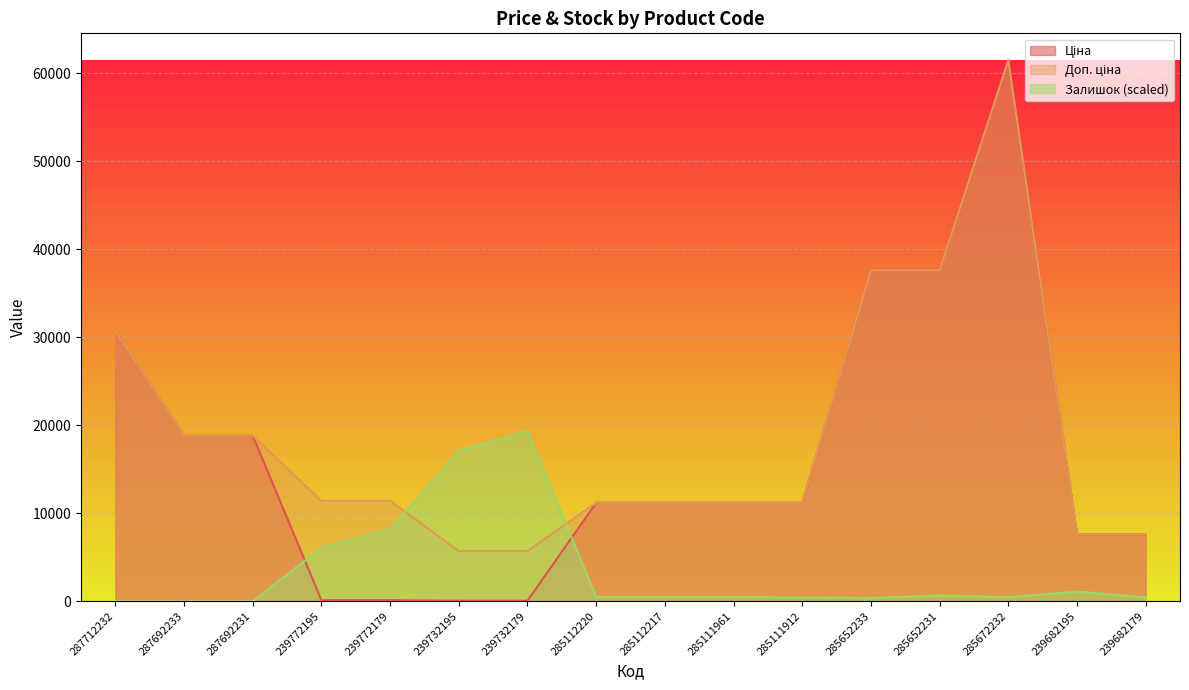

Reading left to right, extract all data points from this chart.

Ціна: 287712232=30717.1	287692233=18796.8	287692231=18796.8	239772195=114.1	239772179=114.1	239732195=57.0	239732179=57.0	285112220=11188.2	285112217=11188.2	285111961=11188.2	285111912=11188.2	285652233=37593.6	285652231=37593.6	285672232=61434.3	239682195=7596.5	239682179=7596.5
Доп. ціна: 287712232=30717.1	287692233=18796.8	287692231=18796.8	239772195=11410.0	239772179=11410.0	239732195=5705.0	239732179=5705.0	285112220=11188.2	285112217=11188.2	285111961=11188.2	285111912=11188.2	285652233=37593.6	285652231=37593.6	285672232=61434.3	239682195=7596.5	239682179=7596.5
Залишок: 287712232=0.0	287692233=0.0	287692231=0.0	239772195=6065.1	239772179=8180.8	239732195=17066.8	239732179=19351.8	285112220=479.6	285112217=479.6	285111961=479.6	285111912=423.1	285652233=366.7	285652231=648.8	285672232=451.4	239682195=1100.2	239682179=451.4